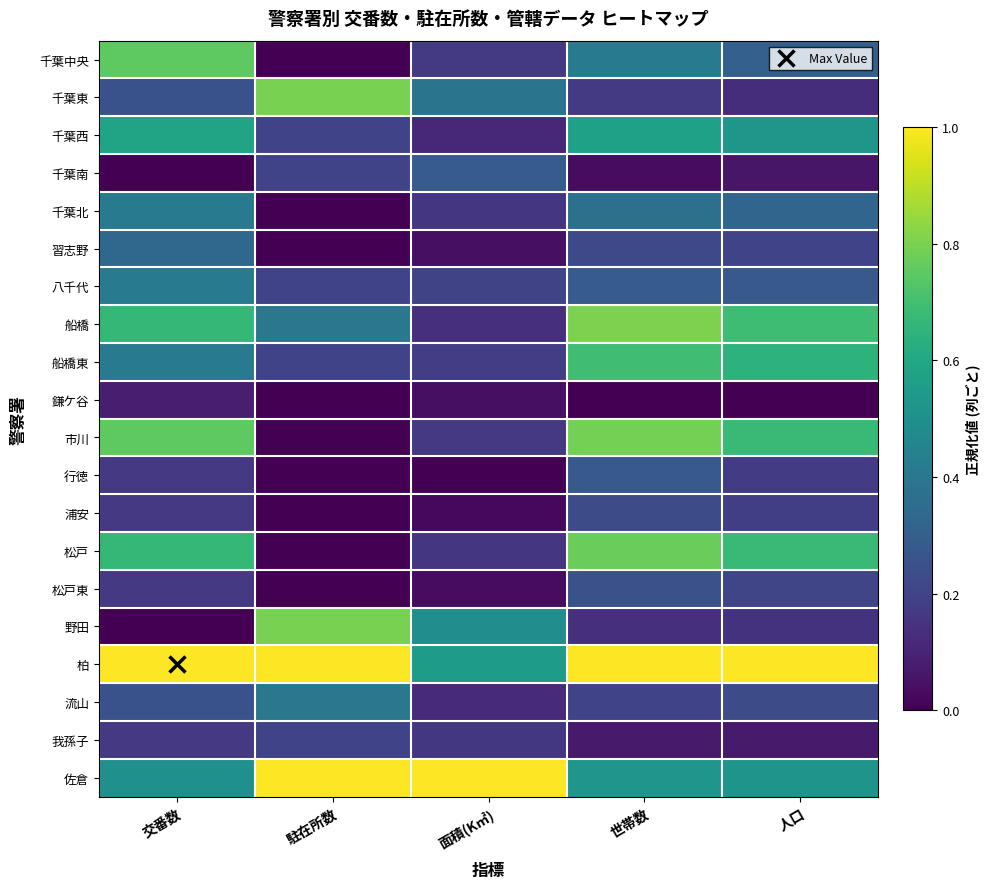

What is the spread (max minus min) of values at 駐在所数?

1.0